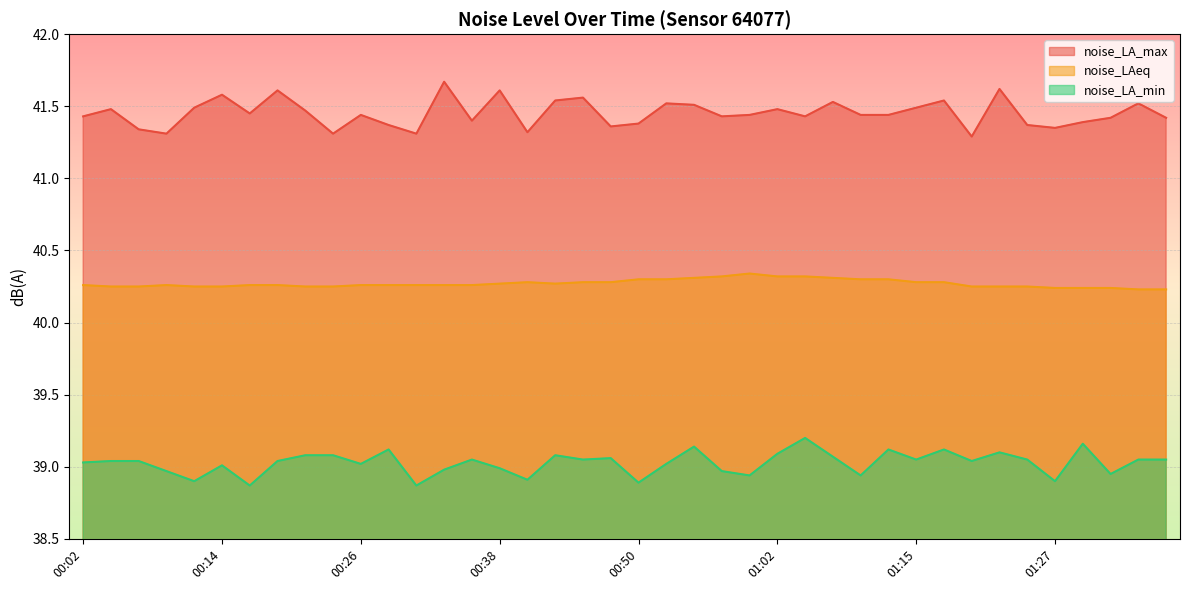

What is the highest value of the noise_LAeq series?

40.3